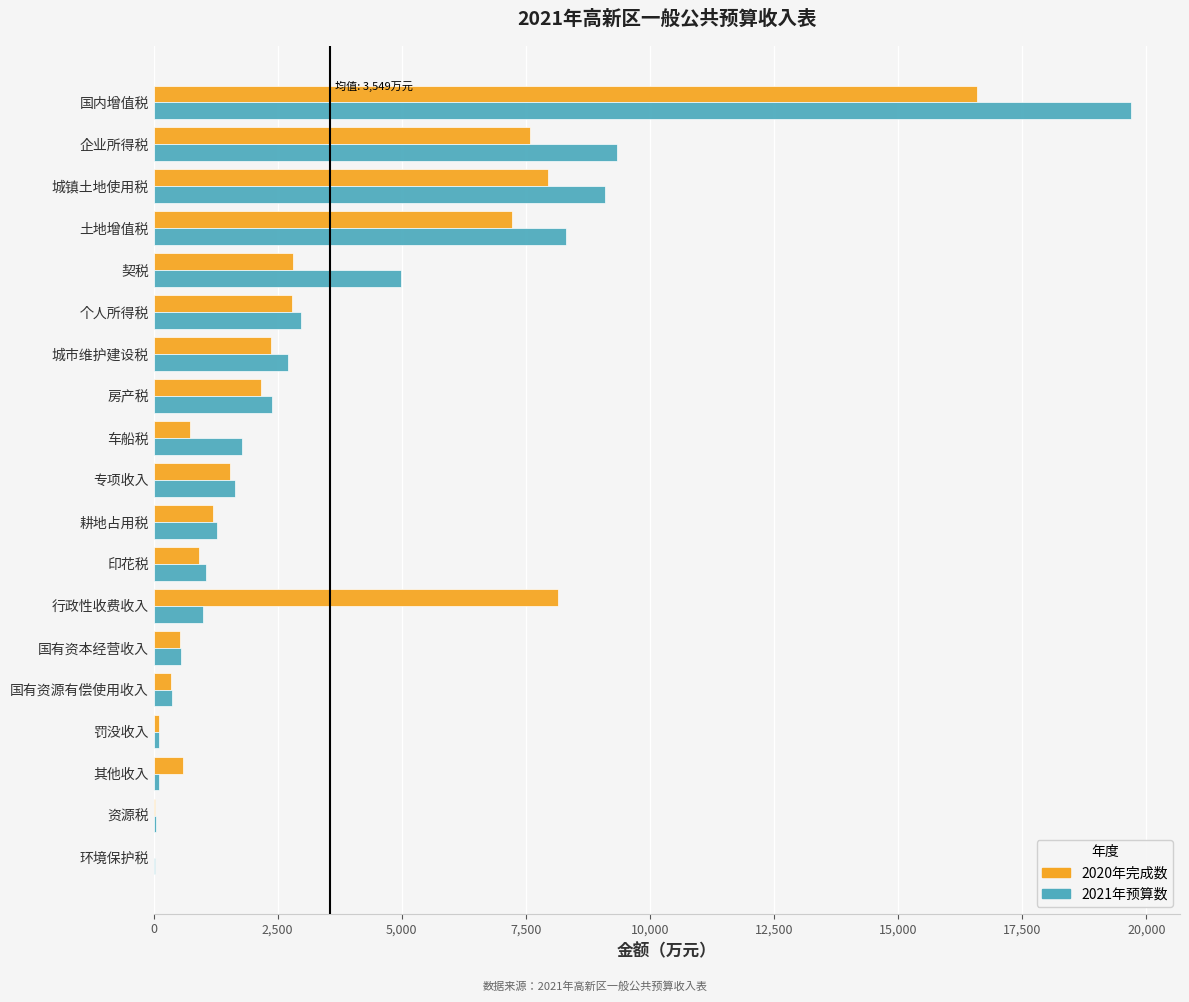

Between 房产税 and 城镇土地使用税, which series saw the biggest shift?

2021年预算数